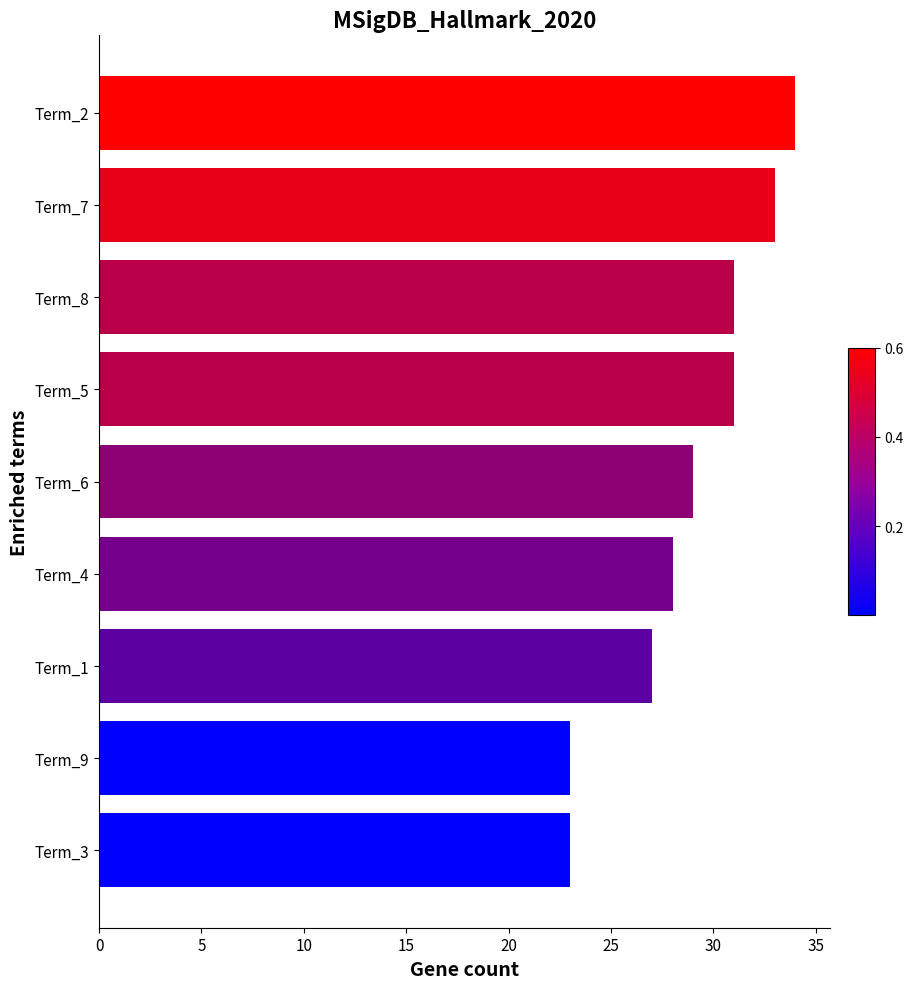

Reading bottom to top, transcribe all the data shown in this chart.

Term_3=23	Term_9=23	Term_1=27	Term_4=28	Term_6=29	Term_5=31	Term_8=31	Term_7=33	Term_2=34